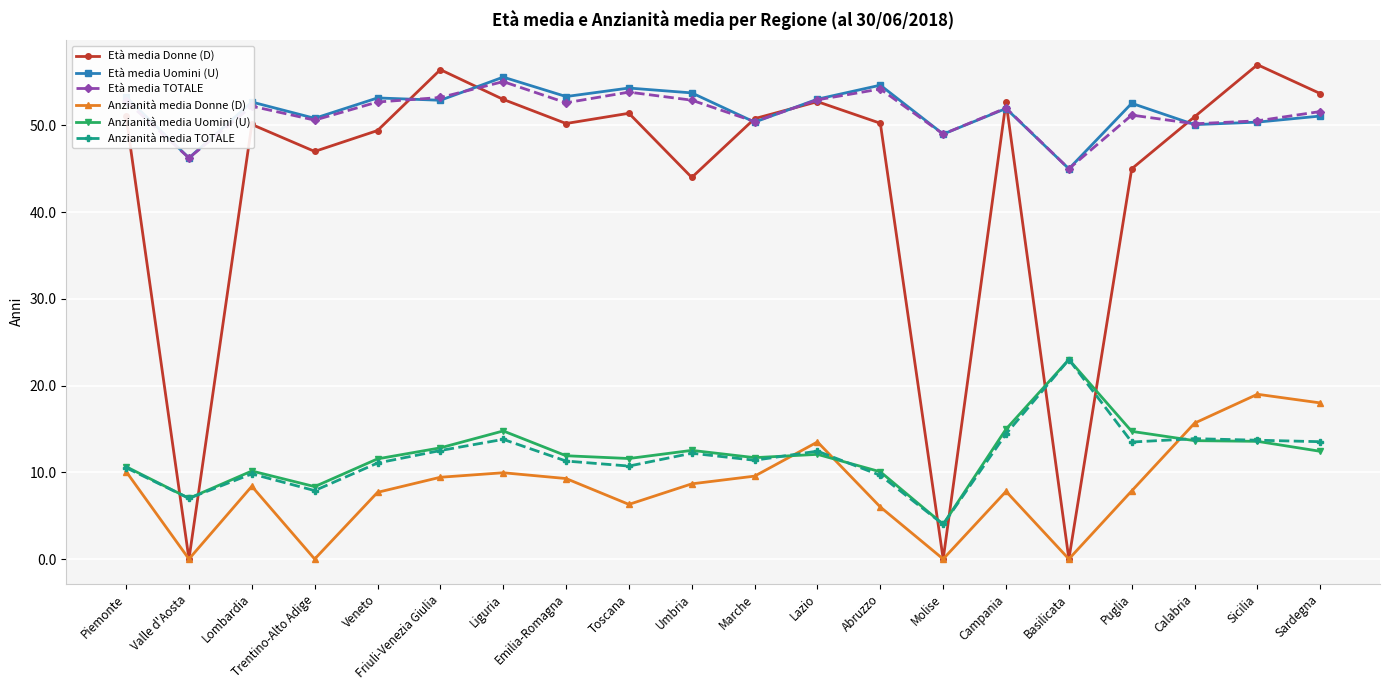

True or false: Anzianità media Donne (D) and Età media TOTALE intersect in this chart.

False